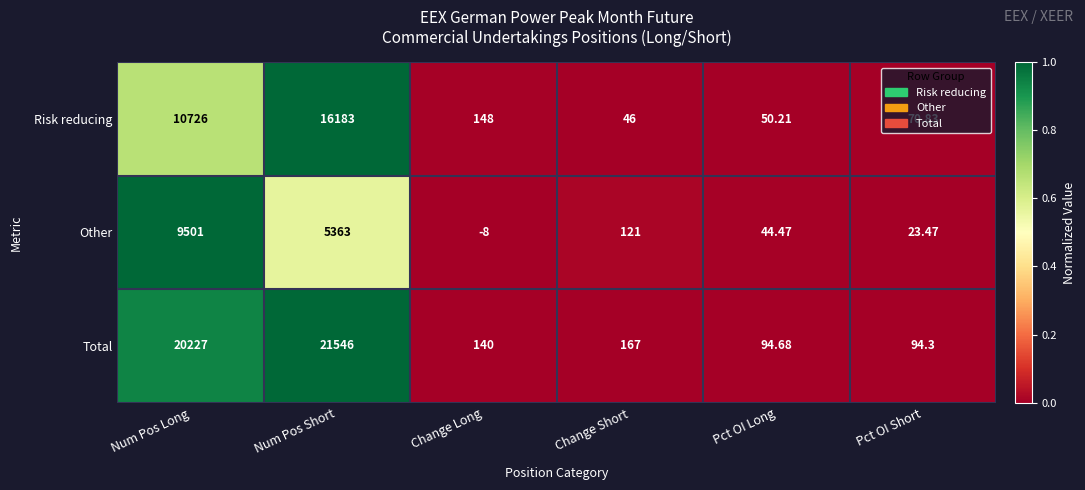

At Num Pos Short, list the series in order from largest to smallest.

Total, Risk reducing, Other